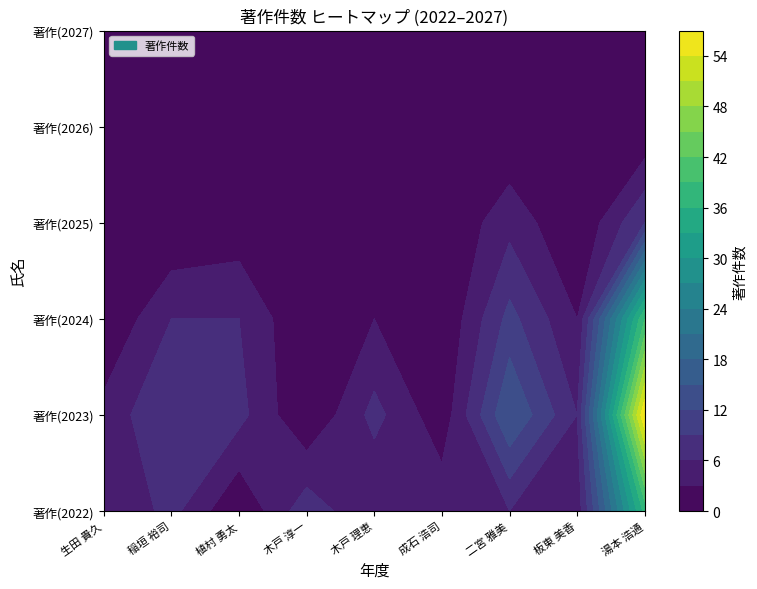

What is the total value across all series at 生田 貴久?

7